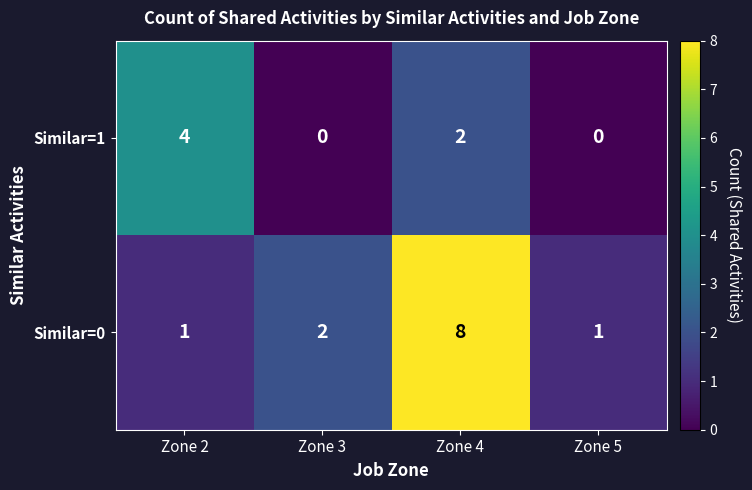

The value of Similar=0 at Zone 4 is 5. True or false?

False